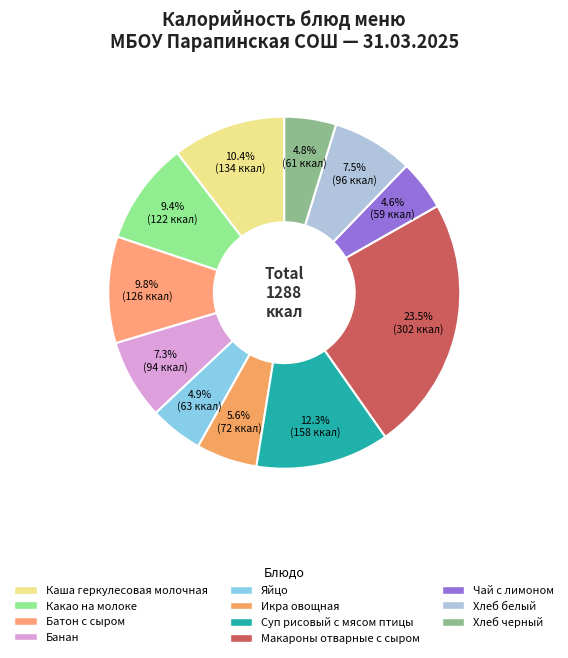

What is the ratio of the value at Каша геркулесовая молочная to the value at Чай с лимоном?

2.3